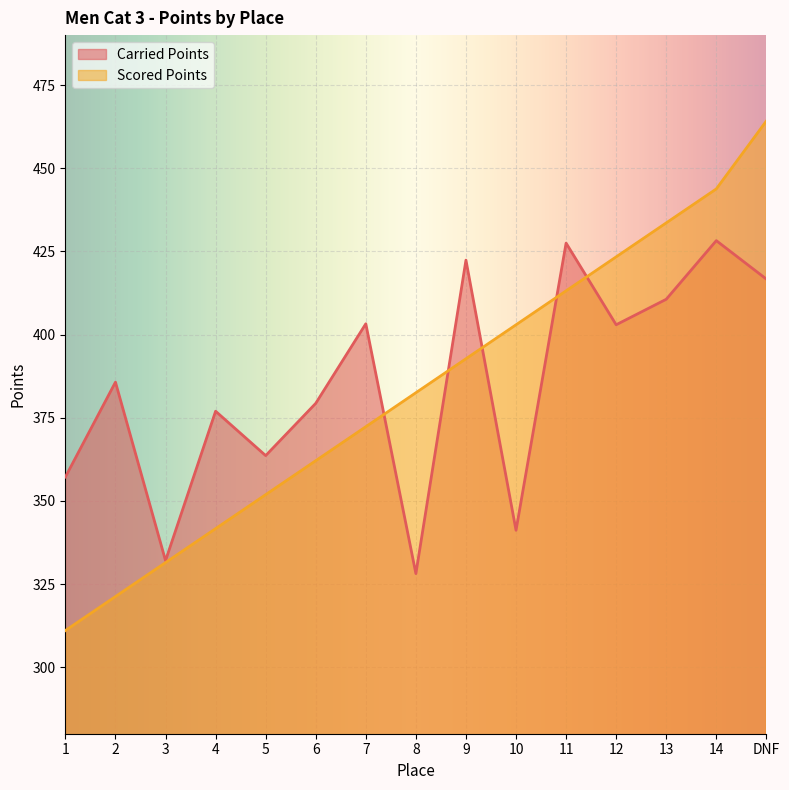

What is the spread (max minus min) of values at 11?

14.4